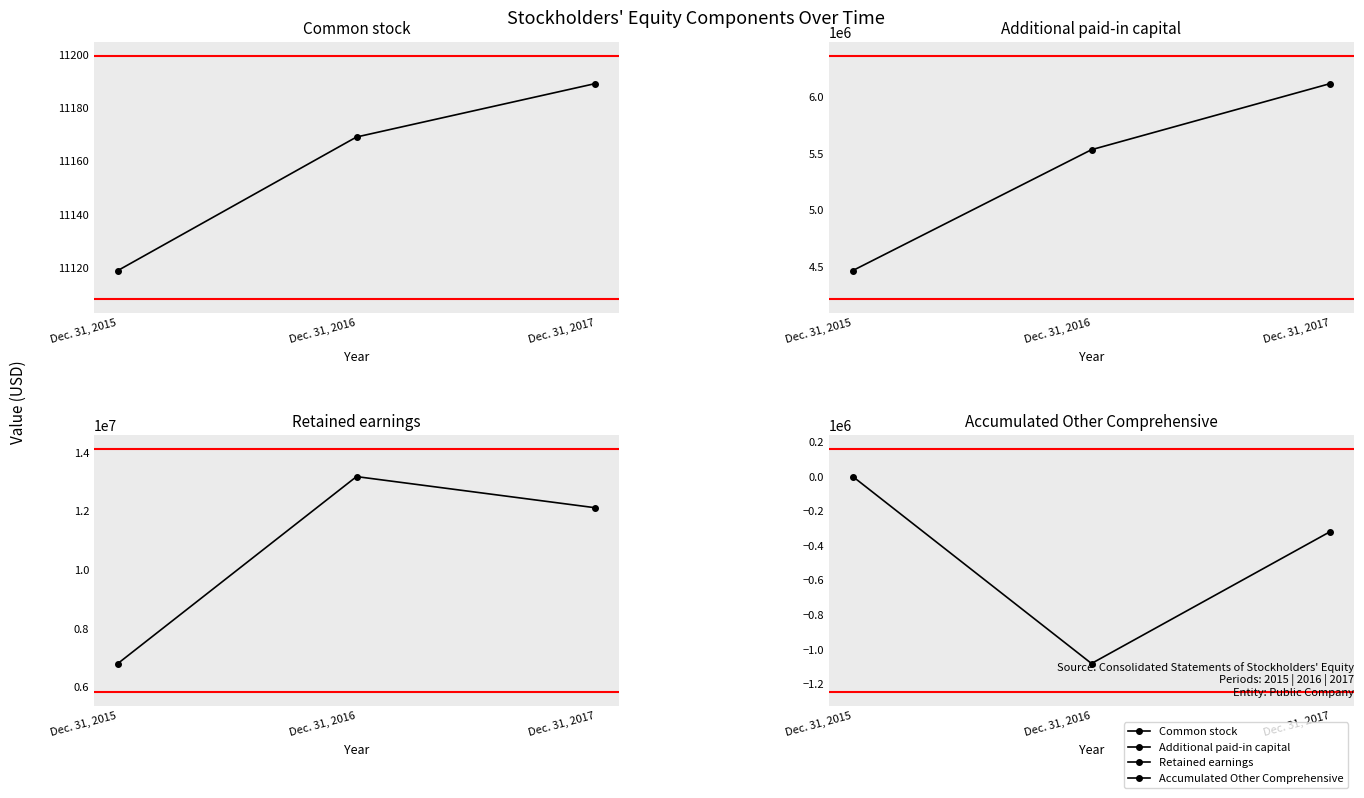

Count the Retained earnings values in the range 6801977 to 13172671.

3